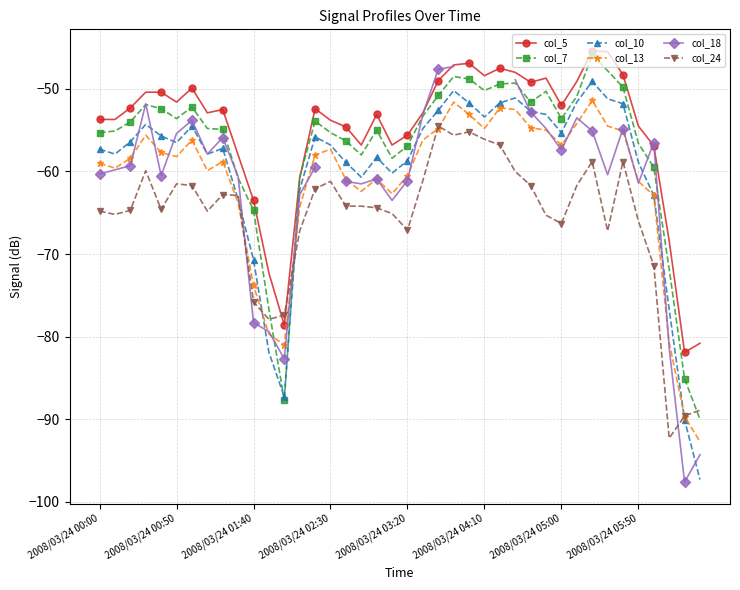

How many values in the col_13 series exceed -58?

18